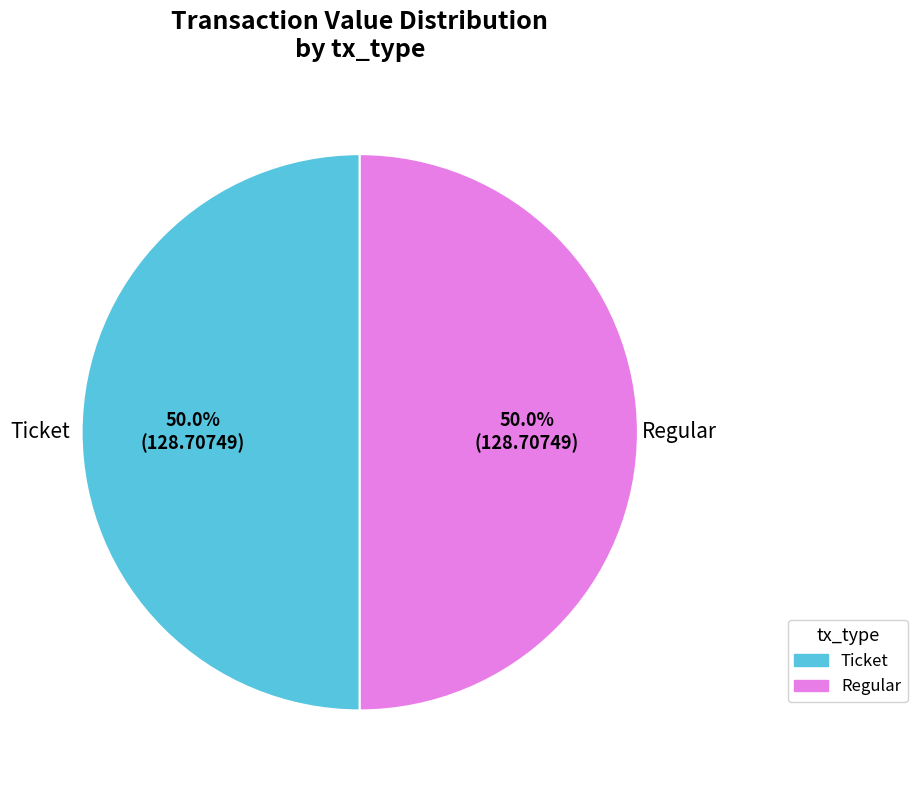

Approximately how many times larger is the value at Ticket compared to Regular?

1.0